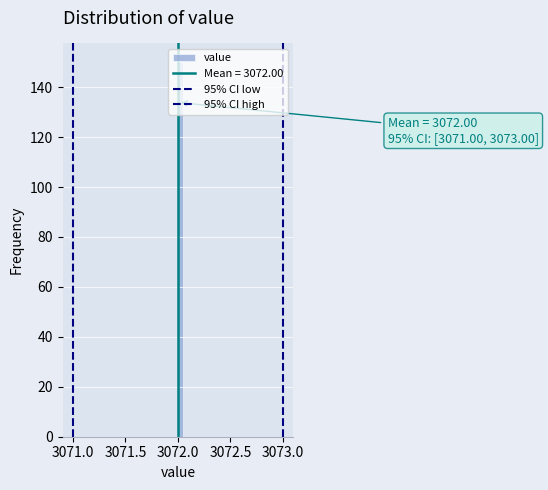

Around what value on the x-axis is the tallest bar? Give the approximate position of its centre, as read against the axis.

3072.05